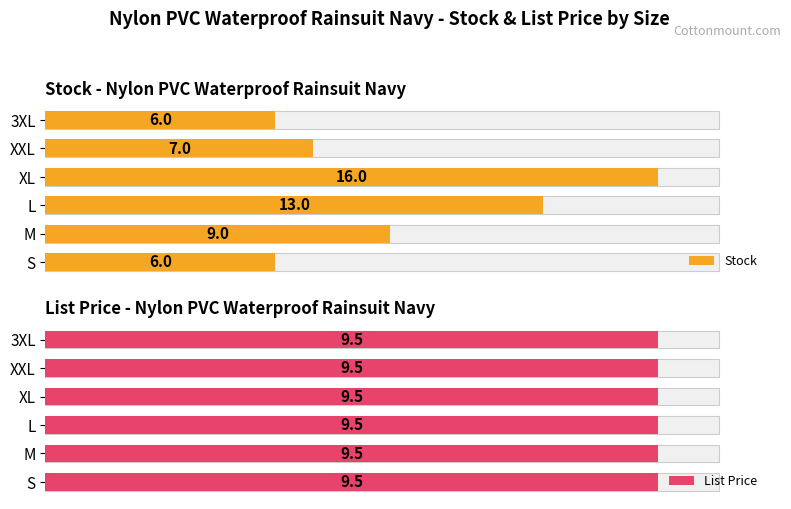

The Stock series shows 13.0 at L. True or false?

True